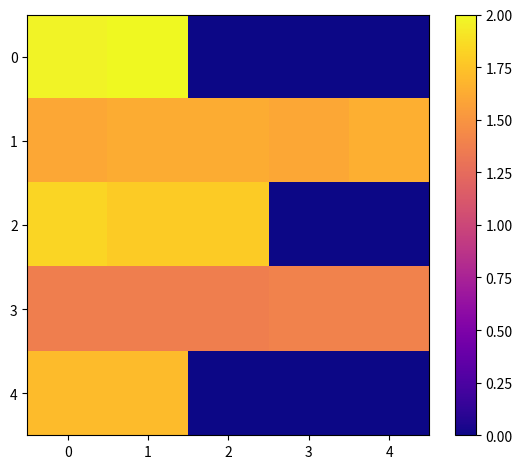

Reading left to right, list all the values displayed in this chart.

0: 0=2.0	1=2.0	2=0.0	3=0.0	4=0.0
1: 0=1.6	1=1.6	2=1.6	3=1.6	4=1.6
2: 0=1.8	1=1.8	2=1.8	3=0.0	4=0.0
3: 0=1.4	1=1.4	2=1.4	3=1.4	4=1.4
4: 0=1.7	1=1.7	2=0.0	3=0.0	4=0.0